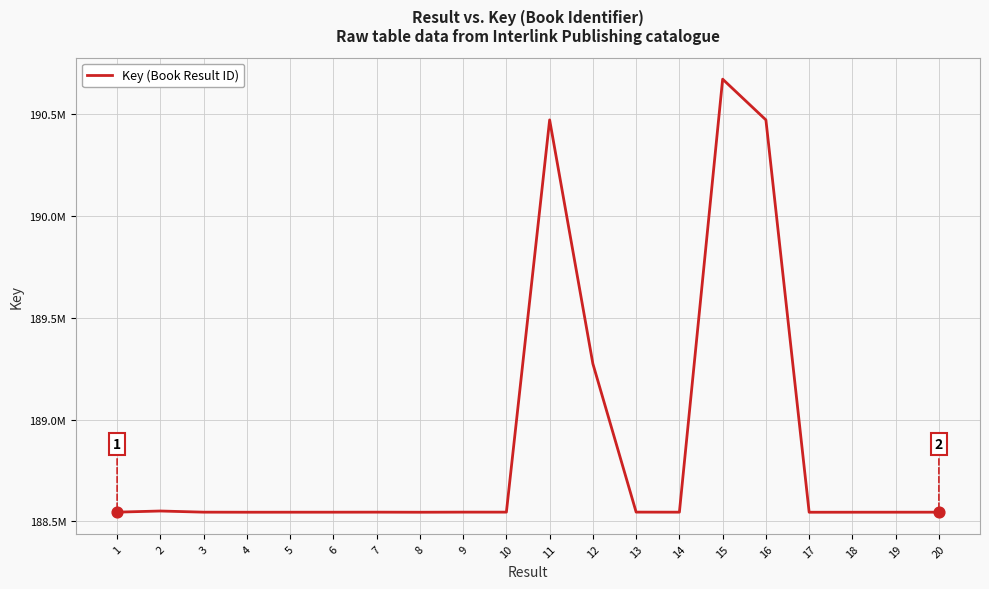

Which has a higher value, 18 or 5?

5